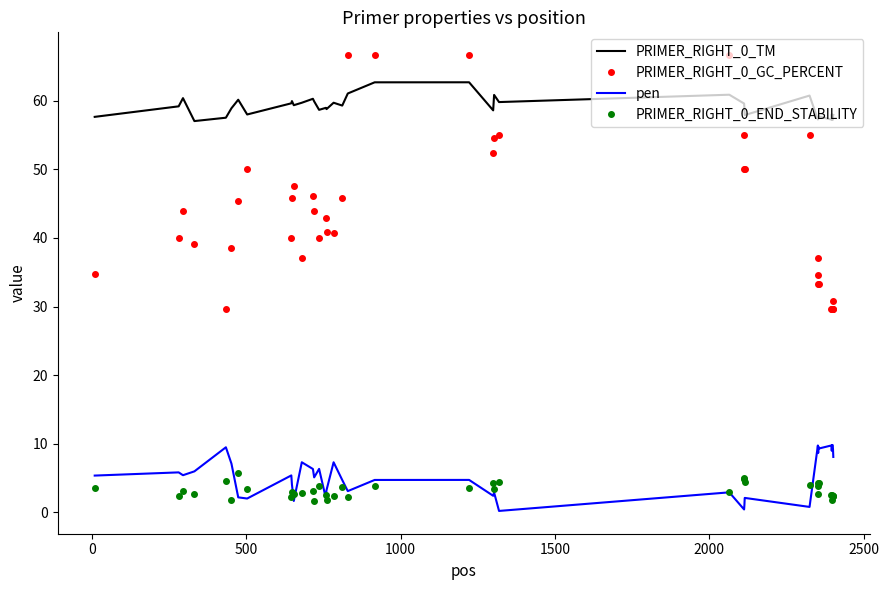

Rank the series by their maximum value, from highest to lowest.

PRIMER_RIGHT_0_GC_PERCENT, PRIMER_RIGHT_0_TM, pen, PRIMER_RIGHT_0_END_STABILITY